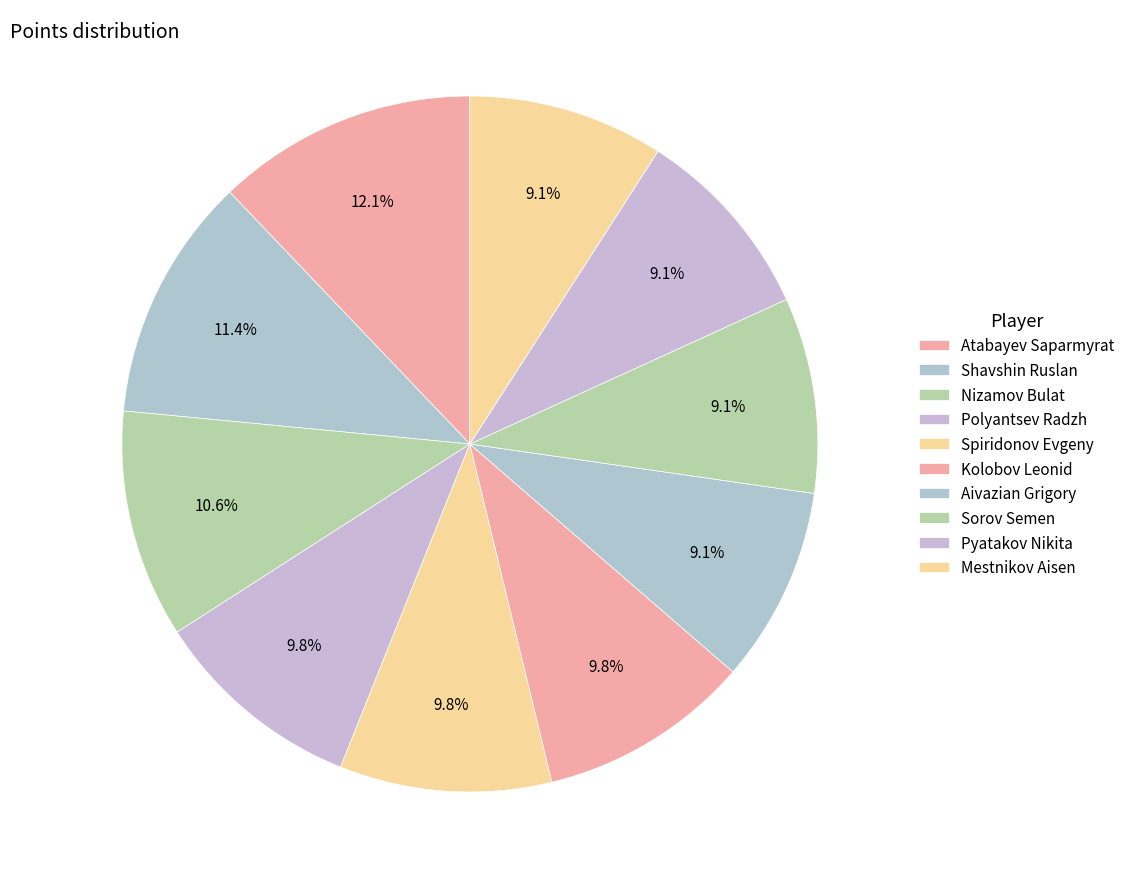

The Polyantsev Radzh slice represents 18% of the pie. True or false?

False